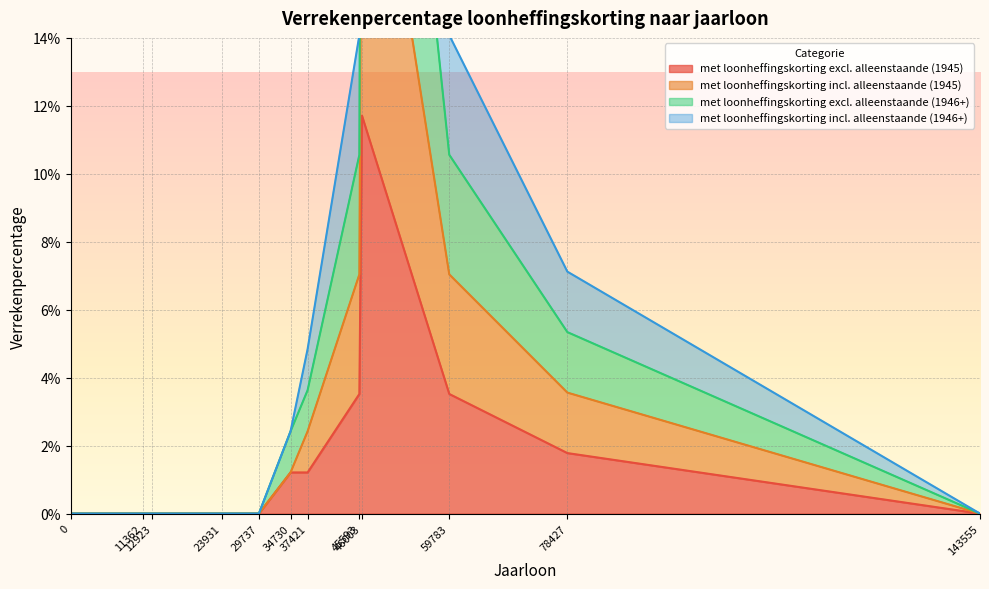

True or false: met loonheffingskorting excl. alleenstaande (1945) has a value of 0.0 at 0.

True